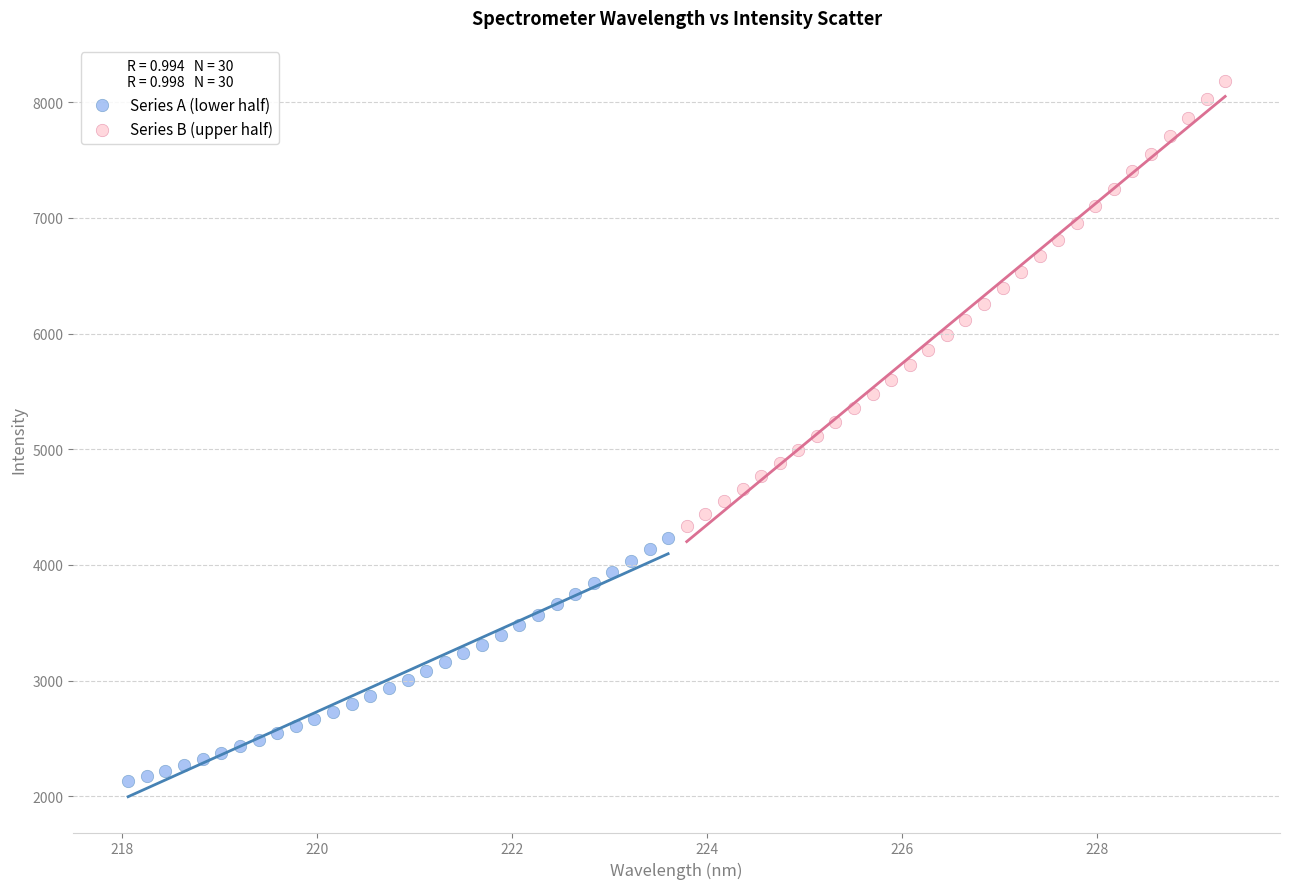

Which series contains the lowest Y value?

Series A (lower half)